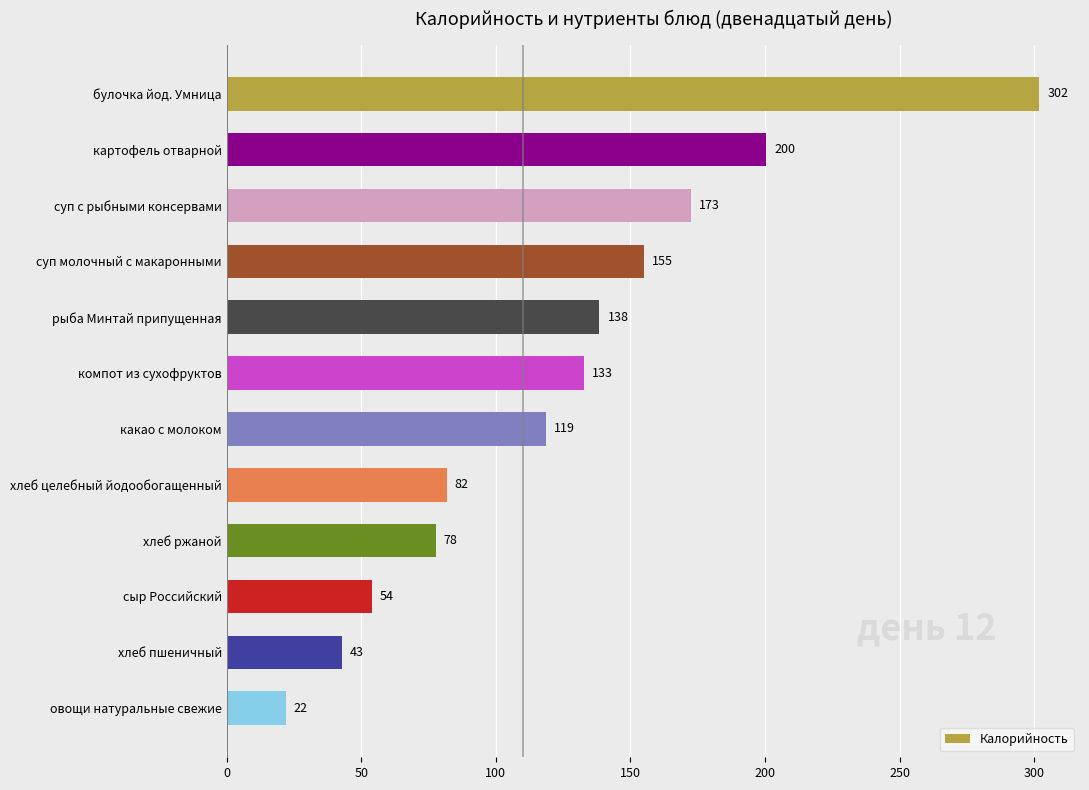

The chart shows a value of 38.7 at овощи натуральные свежие. True or false?

False